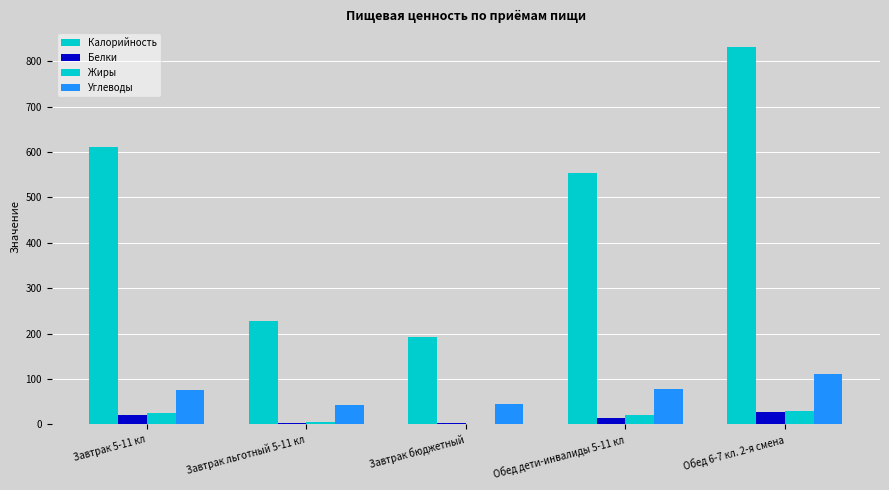

Are the bars grouped side by side (vs. stacked)?

Yes